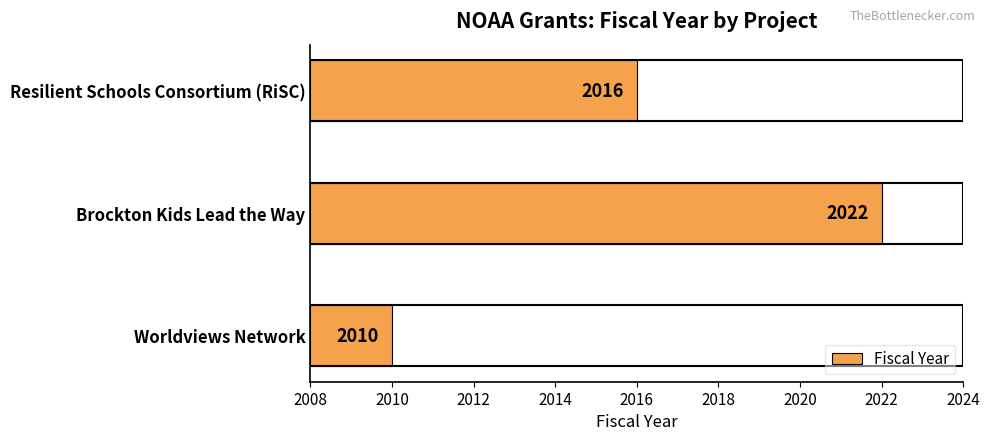

Reading bottom to top, transcribe all the data shown in this chart.

Worldviews Network=2010	Brockton Kids Lead the Way=2022	Resilient Schools Consortium (RiSC)=2016